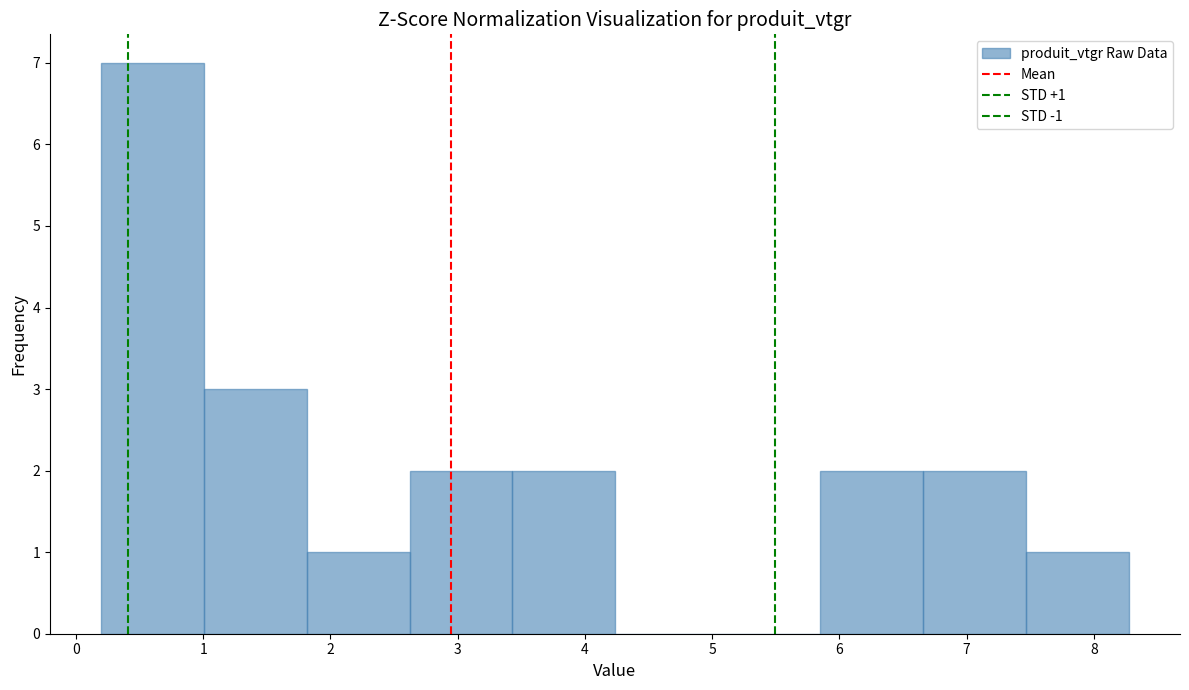

Over which range of the x-axis is the bar tallest?

0.2 to 1.0